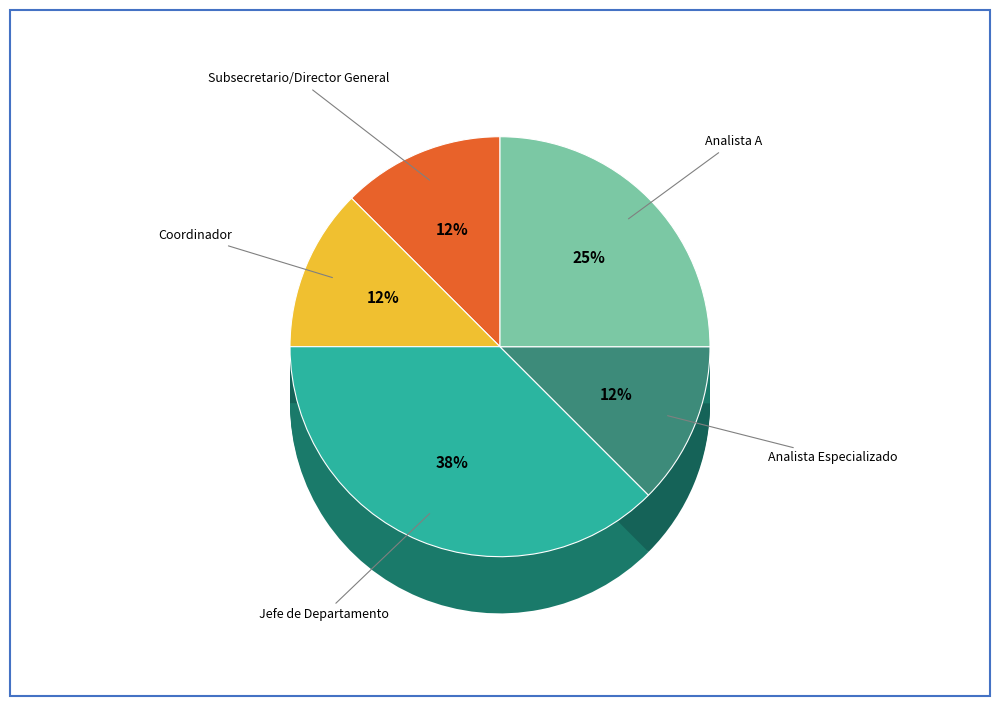

True or false: Analista Especializado accounts for 5% of the total.

False